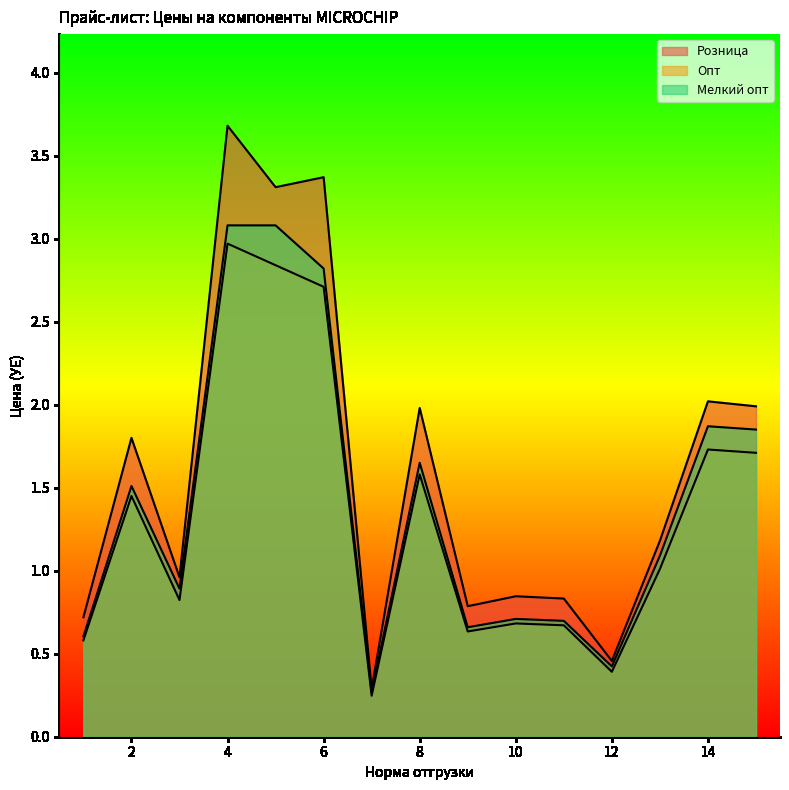

Reading right to left, list all the values displayed in this chart.

Розница: 15=2.0	14=2.0	13=1.2	12=0.5	11=0.8	10=0.8	9=0.8	8=2.0	7=0.3	6=3.4	5=3.3	4=3.7	3=1.0	2=1.8	1=0.7
Опт: 15=1.7	14=1.7	13=1.0	12=0.4	11=0.7	10=0.7	9=0.6	8=1.6	7=0.2	6=2.7	5=2.8	4=3.0	3=0.8	2=1.4	1=0.6
Мелкий опт: 15=1.9	14=1.9	13=1.1	12=0.4	11=0.7	10=0.7	9=0.7	8=1.6	7=0.3	6=2.8	5=3.1	4=3.1	3=0.9	2=1.5	1=0.6